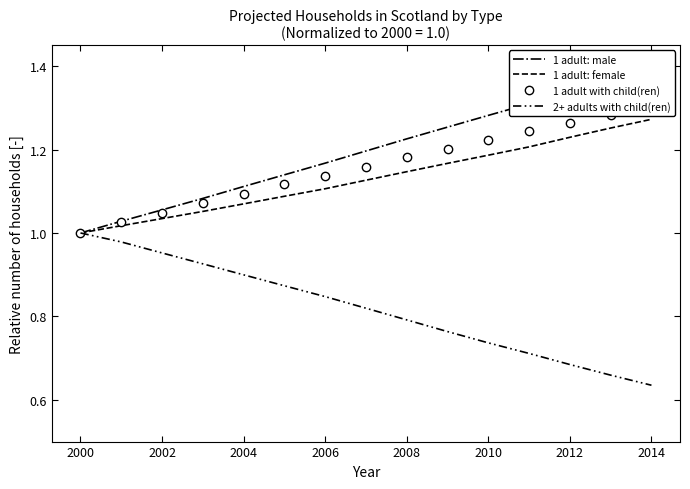

Reading left to right, transcribe all the data shown in this chart.

1 adult: male: 1.0	1.0	1.1	1.1	1.1	1.1	1.2	1.2	1.2	1.3	1.3	1.3	1.3	1.4	1.4
1 adult: female: 1.0	1.0	1.0	1.1	1.1	1.1	1.1	1.1	1.1	1.2	1.2	1.2	1.2	1.3	1.3
1 adult with child(ren): 1.0	1.0	1.0	1.1	1.1	1.1	1.1	1.2	1.2	1.2	1.2	1.2	1.3	1.3	1.3
2+ adults with child(ren): 1.0	1.0	1.0	0.9	0.9	0.9	0.8	0.8	0.8	0.8	0.7	0.7	0.7	0.7	0.6